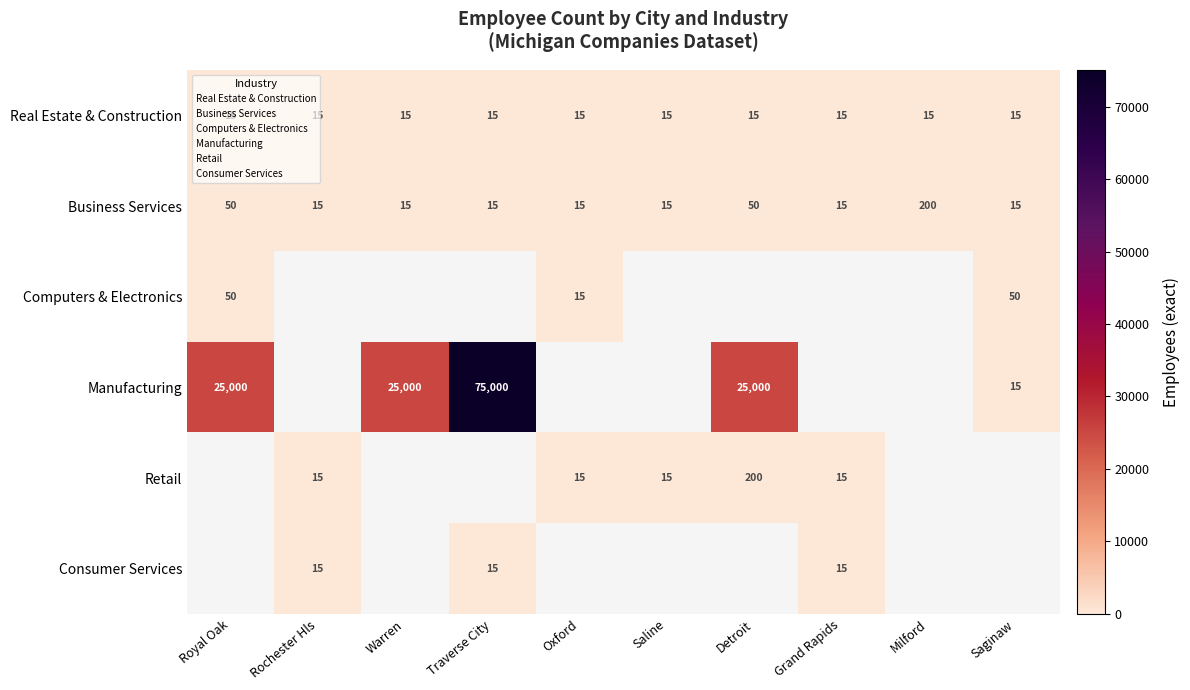

At which label does Business Services reach its minimum?

Rochester Hls